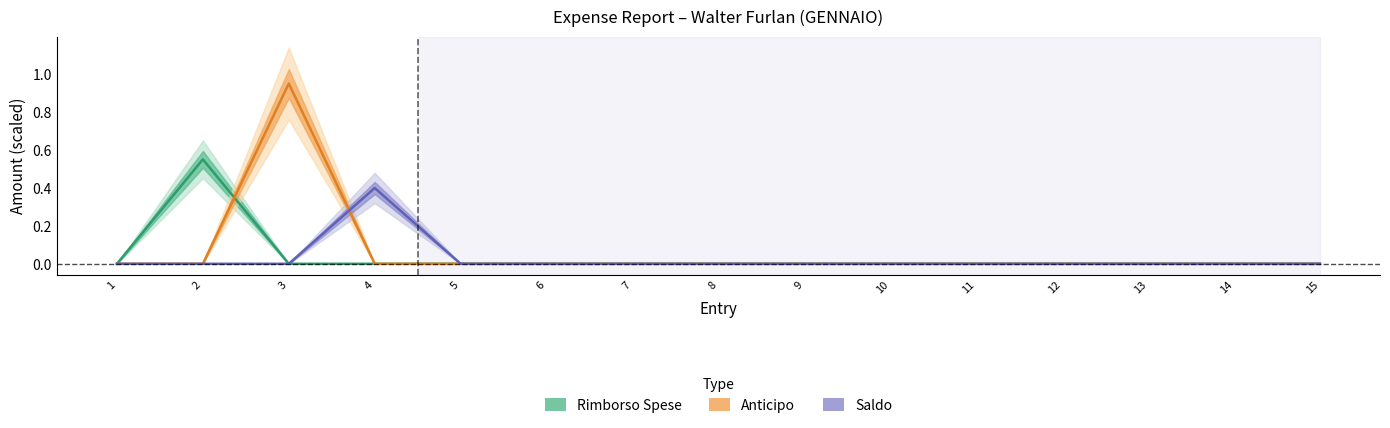

What are all the series names shown in the legend?

Rimborso Spese, Anticipo, Saldo